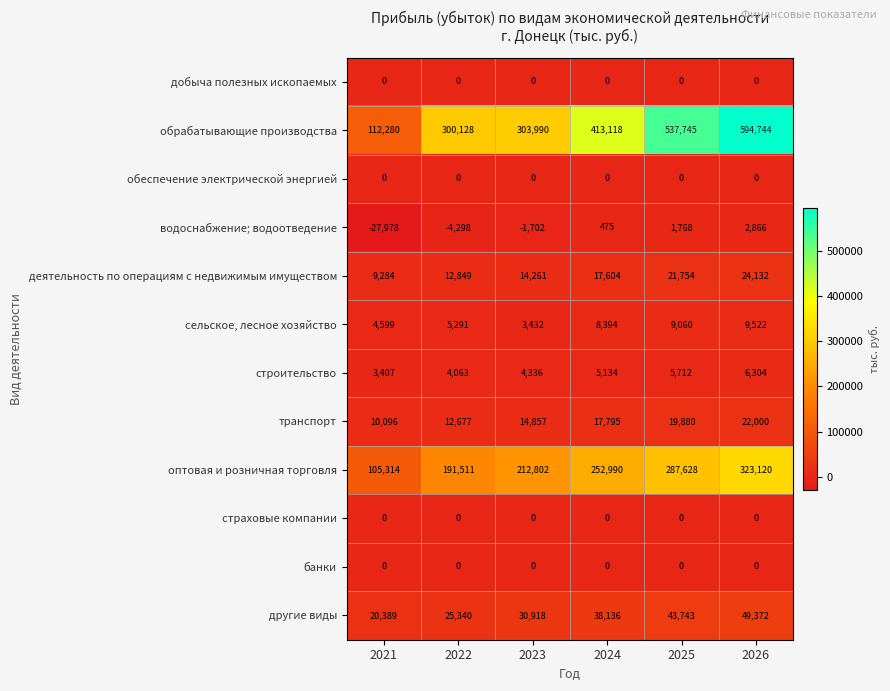

Read the другие виды value at 2026, to the nearest 10.

49370